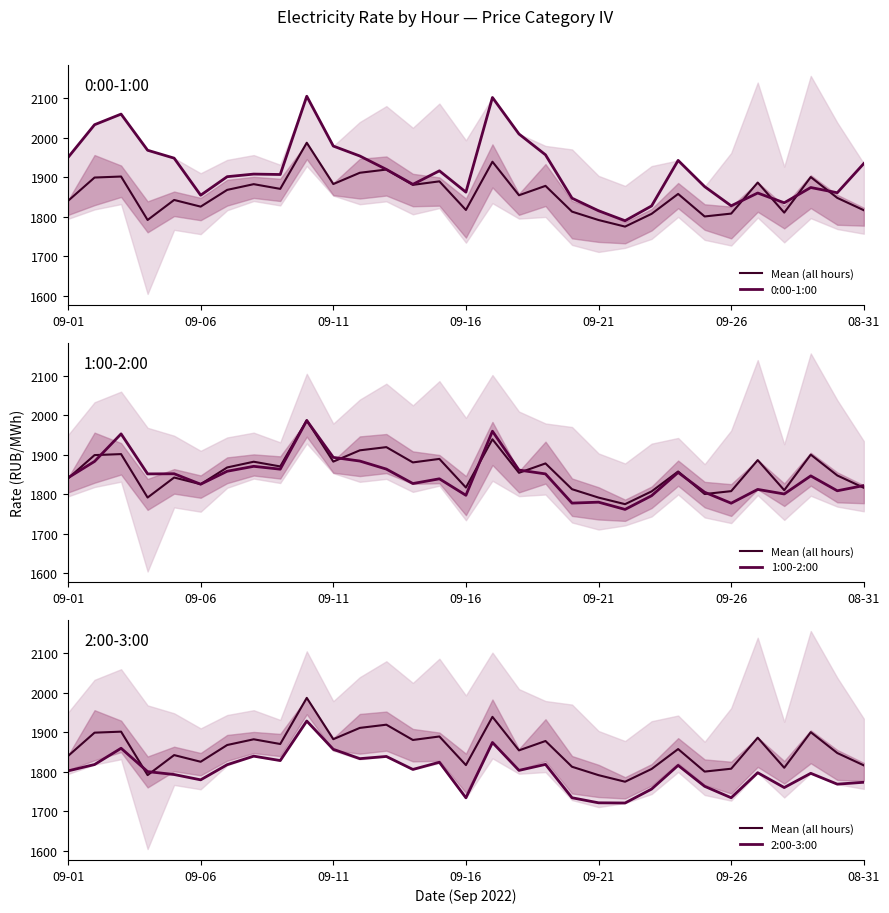

True or false: 0:00-1:00 has more than 0 interior local peaks.

True